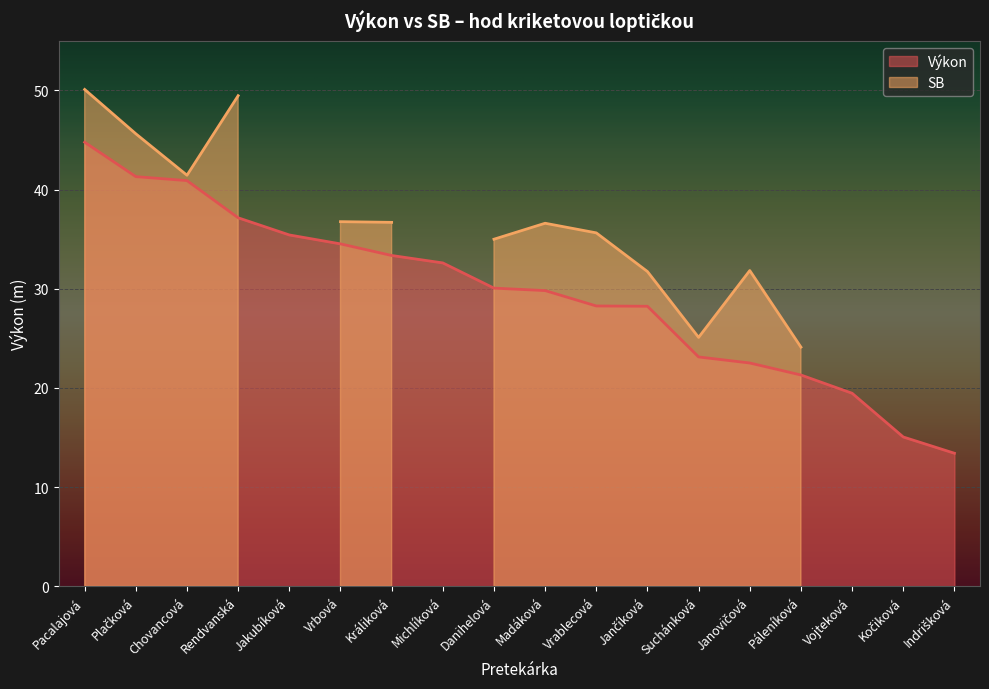

Between Michlíková and Plačková, which is larger?

Plačková